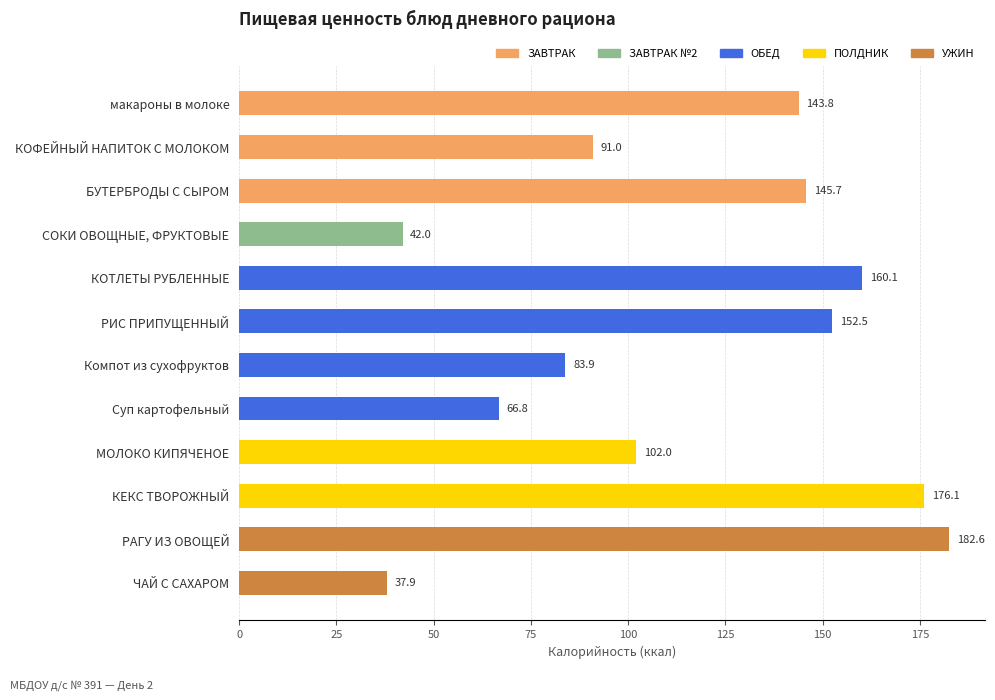

What is the change in value from РИС ПРИПУЩЕННЫЙ to Компот из сухофруктов?

-68.6